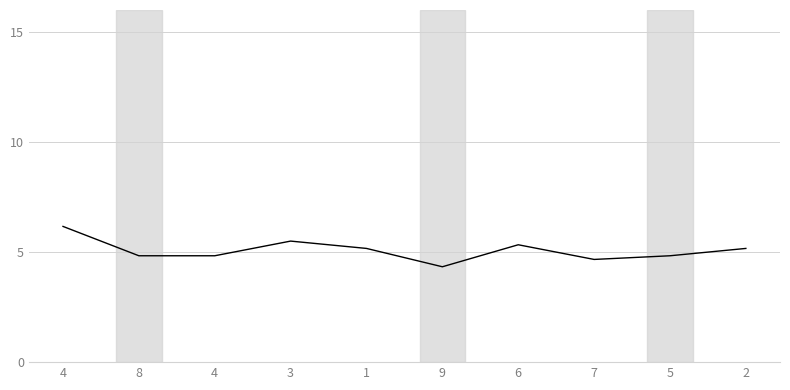

What is the change in value from 4 to 1?

-1.0